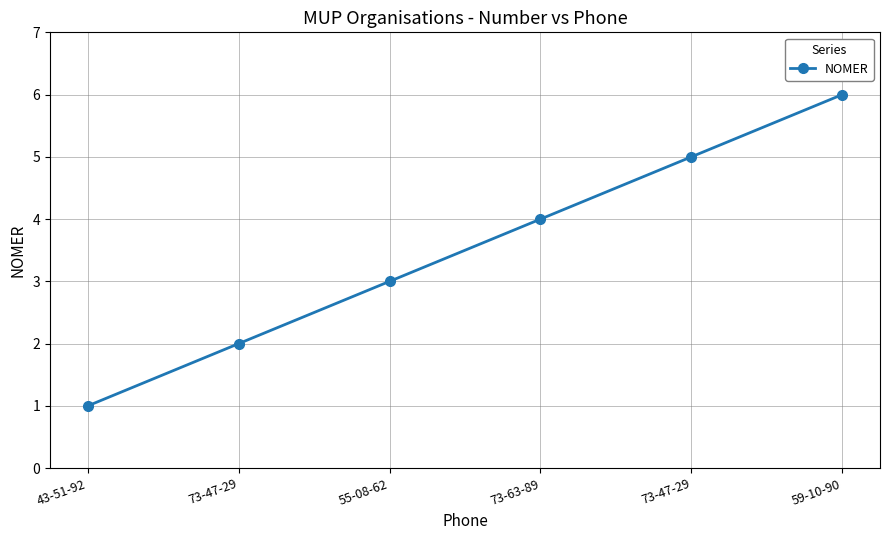

How many series are shown in this chart?

1